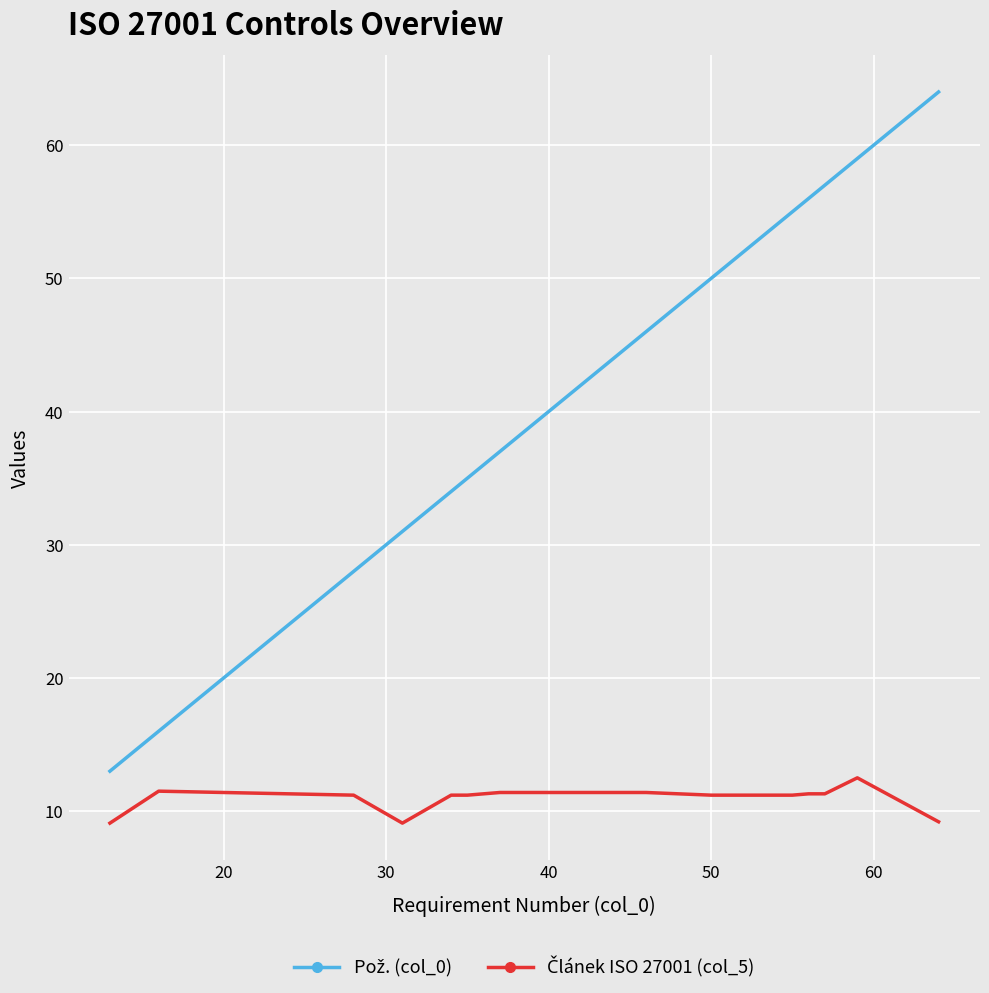

What is the greatest value displayed?

64.0